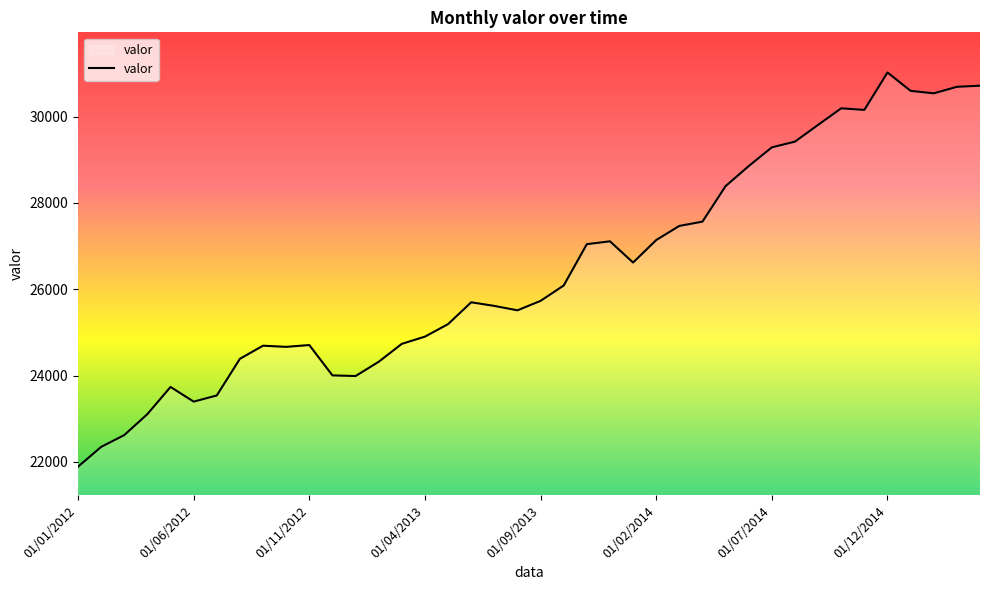

What is the smallest value displayed?

21887